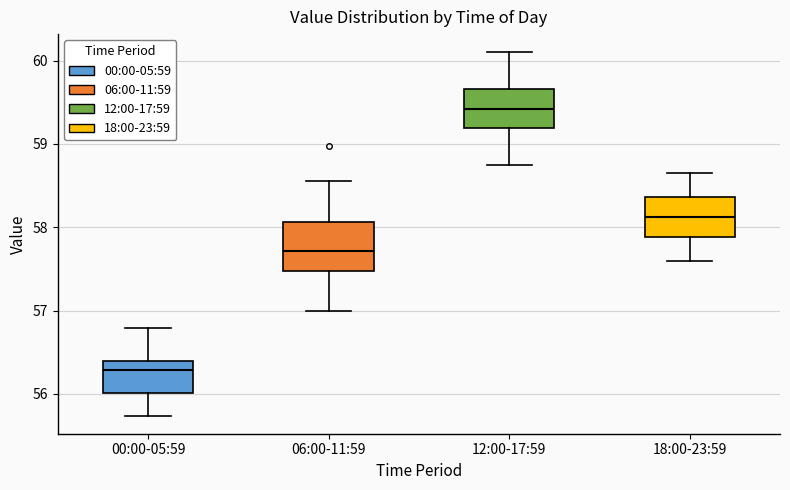

Reading left to right, transcribe this box plot: for each box, give where its median line is, the range the box spans, and where its two whiskers end, as read against the y-axis. The values are not printed on the chart, so give them approximately, as read against the axis.

00:00-05:59: median 56.3, box 56.0 to 56.4, whiskers 55.7 to 56.8
06:00-11:59: median 57.7, box 57.5 to 58.1, whiskers 57.0 to 58.6
12:00-17:59: median 59.4, box 59.2 to 59.7, whiskers 58.8 to 60.1
18:00-23:59: median 58.1, box 57.9 to 58.4, whiskers 57.6 to 58.7